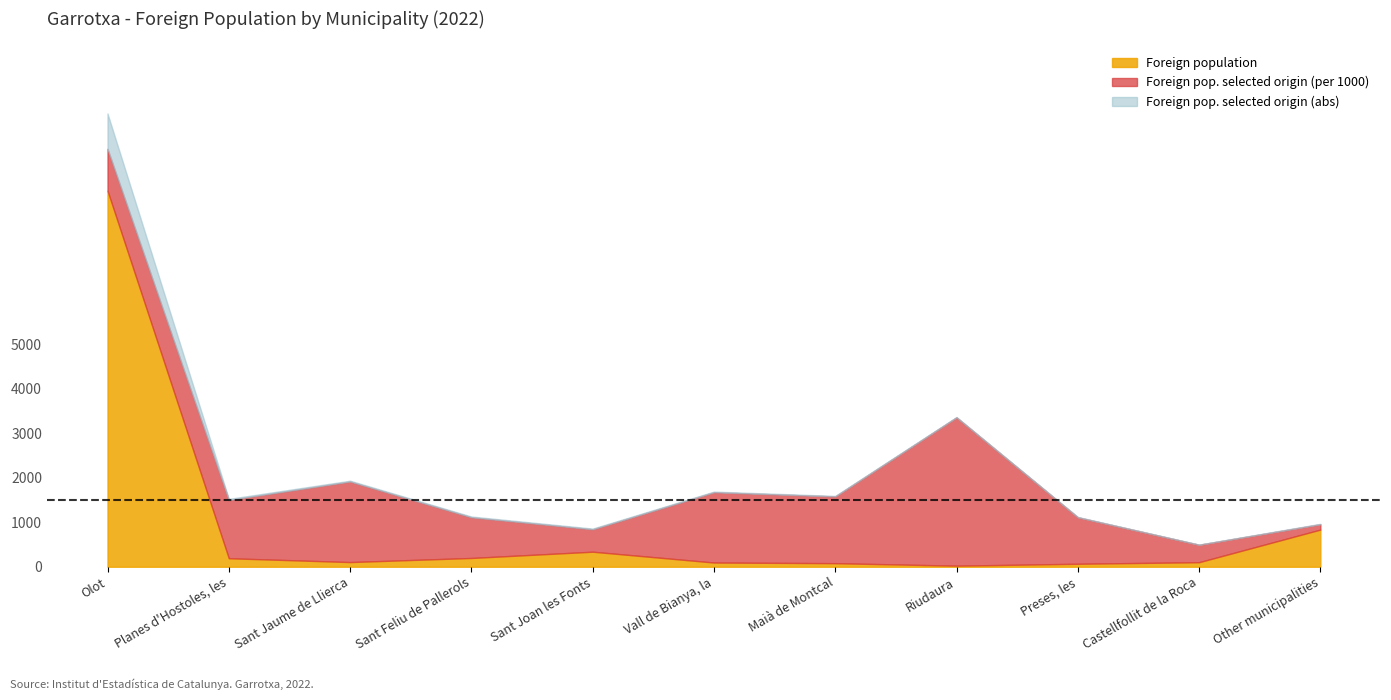

What value does the Foreign pop. selected origin (abs) series have at Maià de Montcal?

12